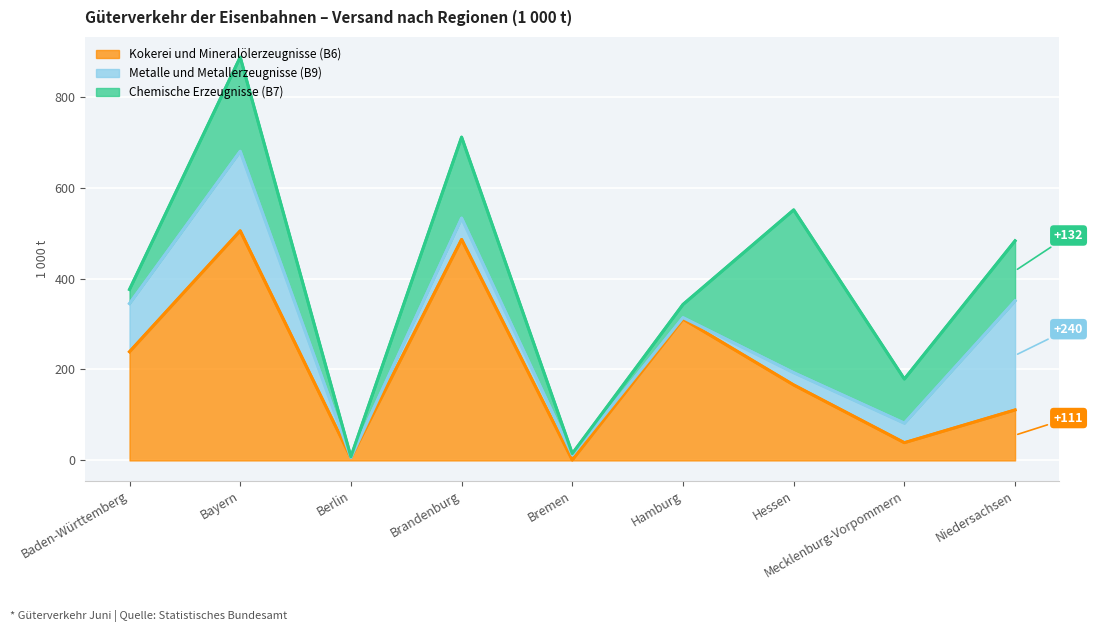

At Niedersachsen, list the series in order from smallest to largest.

Kokerei und Mineralölerzeugnisse (B6), Chemische Erzeugnisse (B7), Metalle und Metallerzeugnisse (B9)